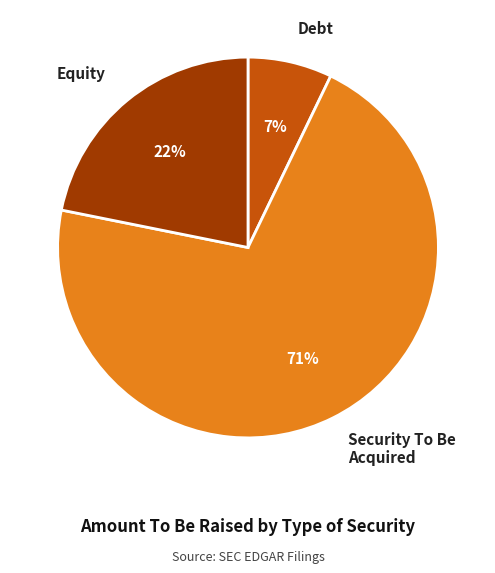

Which category has the biggest portion of the pie?

Security To Be Acquired